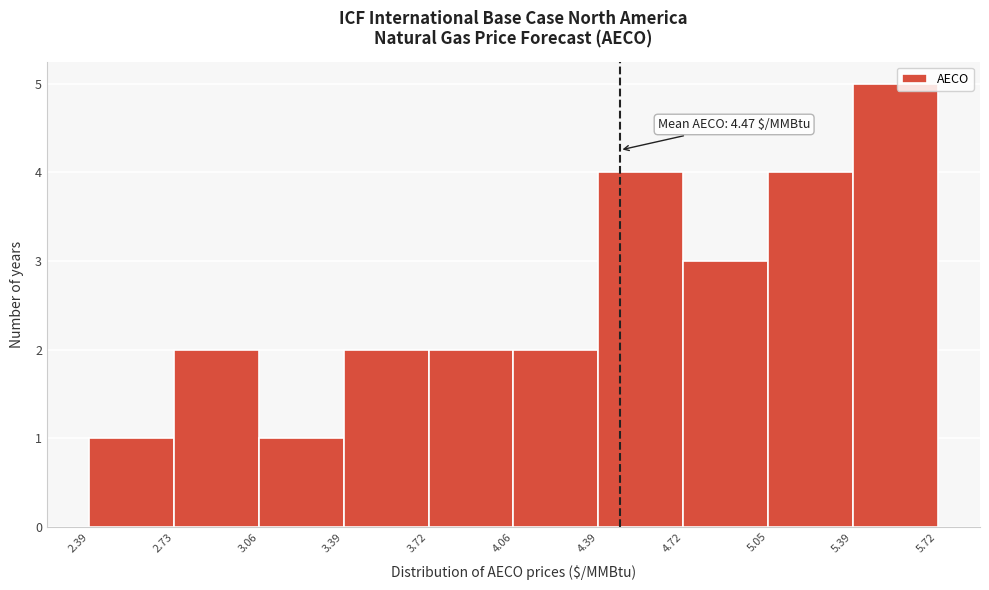

Which range on the x-axis has the tallest bar?

5.39 to 5.72